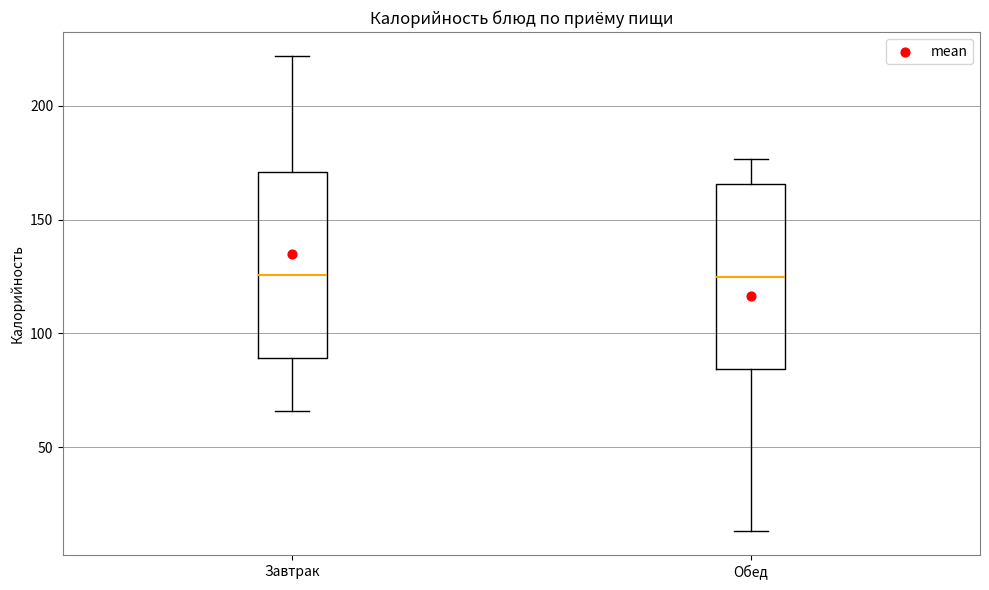

Reading left to right, transcribe this box plot: for each box, give where its median line is, the range the box spans, and where its two whiskers end, as read against the y-axis. The values are not printed on the chart, so give them approximately, as read against the axis.

Завтрак: median 125, box 90 to 170, whiskers 65 to 220
Обед: median 125, box 85 to 165, whiskers 15 to 175